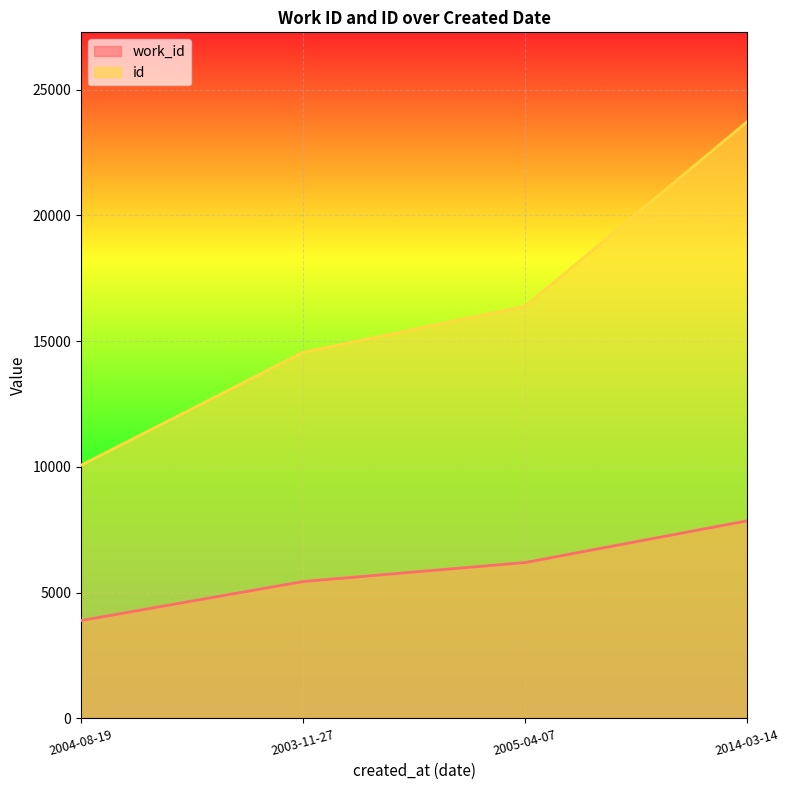

At how many categories does at least one series exceed 20209?

1